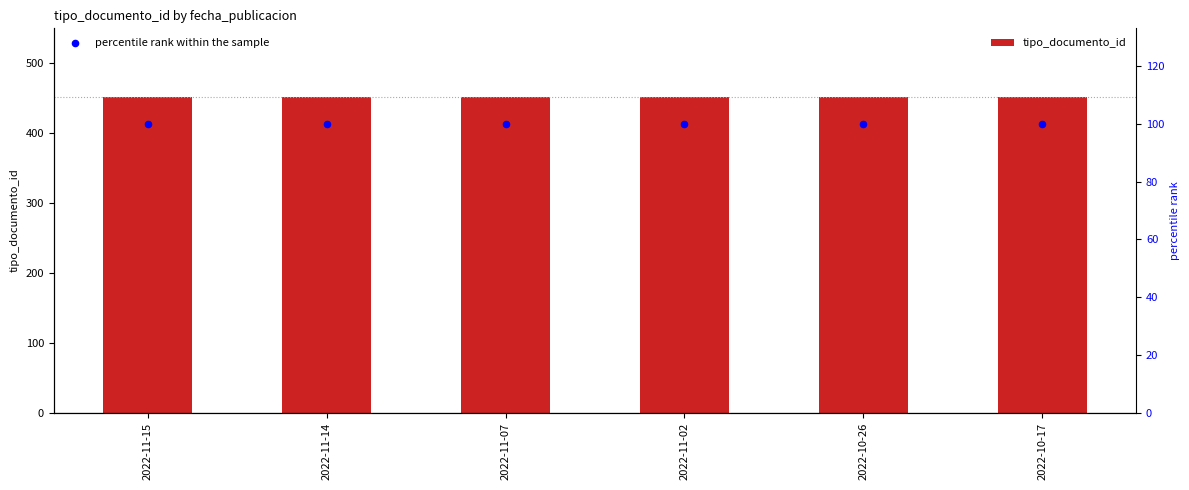

Which series has the largest Y range (max minus min)?

tipo_documento_id